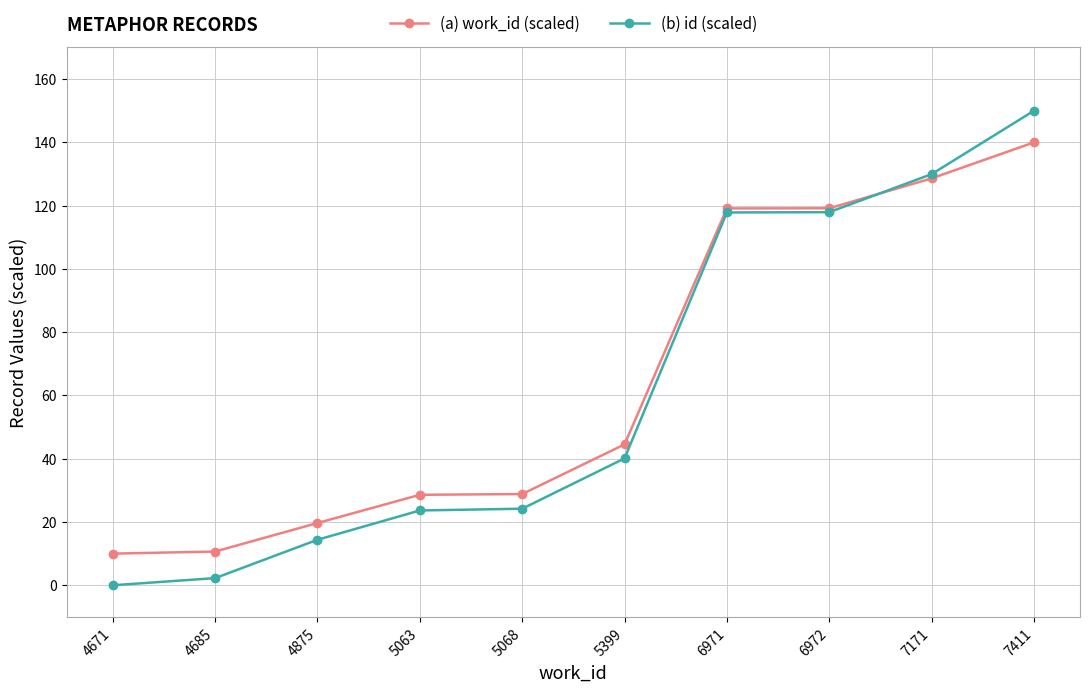

The value of (a) work_id (scaled) at 5063 is 51.0. True or false?

False